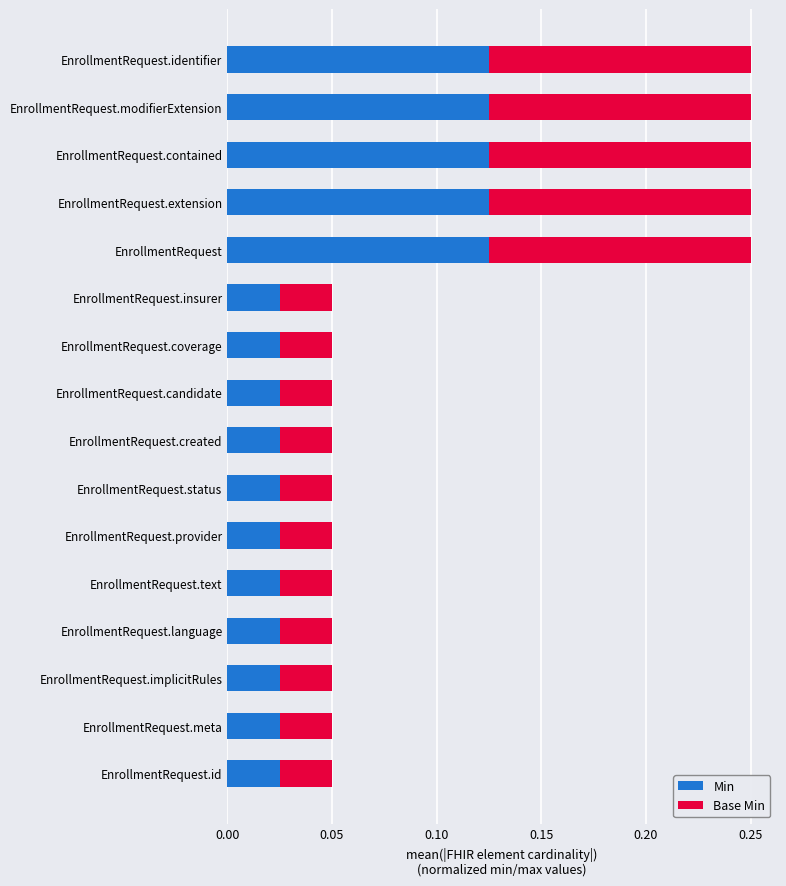

How many Min values are between 0 and 1?

16